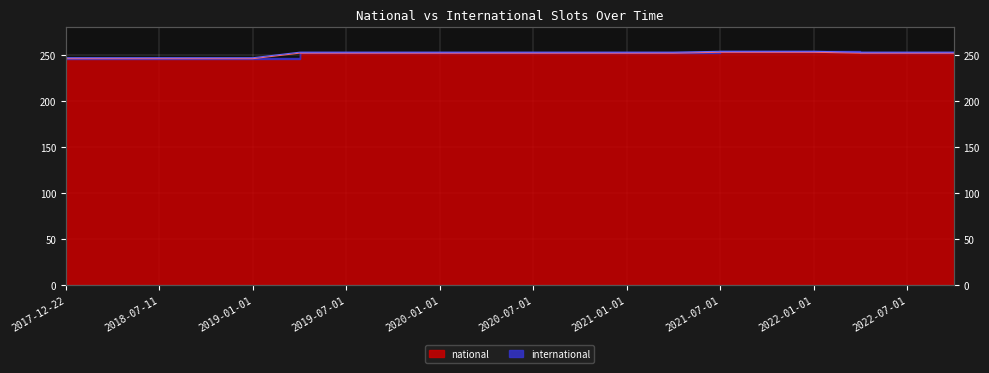

Approximately how many times larger is the value at 2018-04-09 compared to 2020-04-01?

1.0